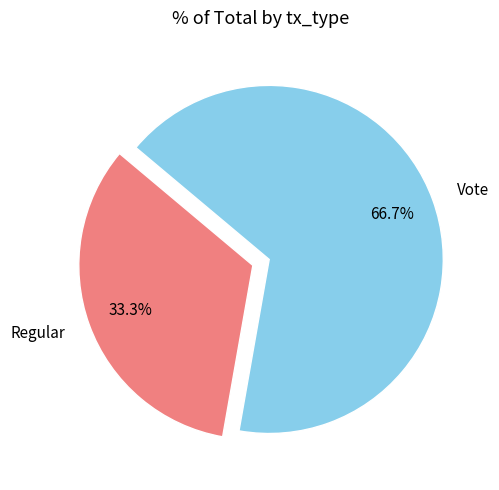

To the nearest percent, what portion does Vote represent?

67%